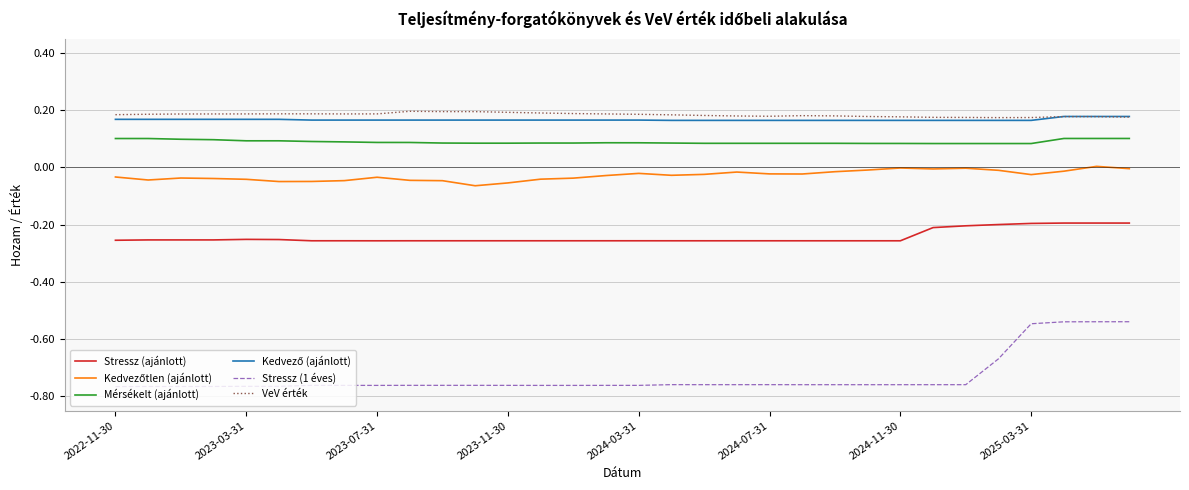

True or false: Mérsékelt (ajánlott) and Stressz (ajánlott) intersect in this chart.

False